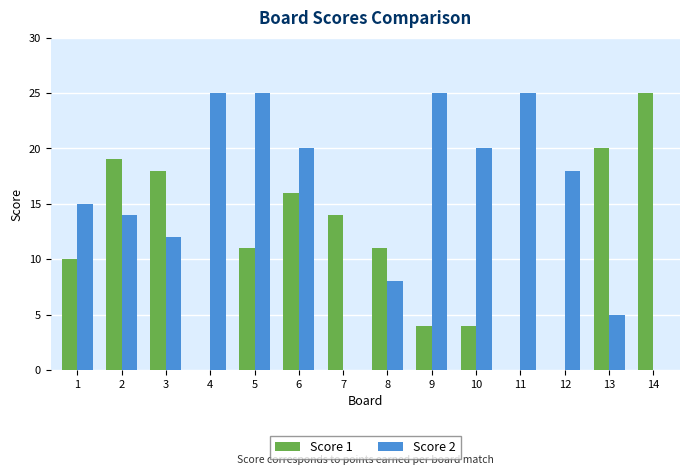

What is the spread (max minus min) of values at 1?

5